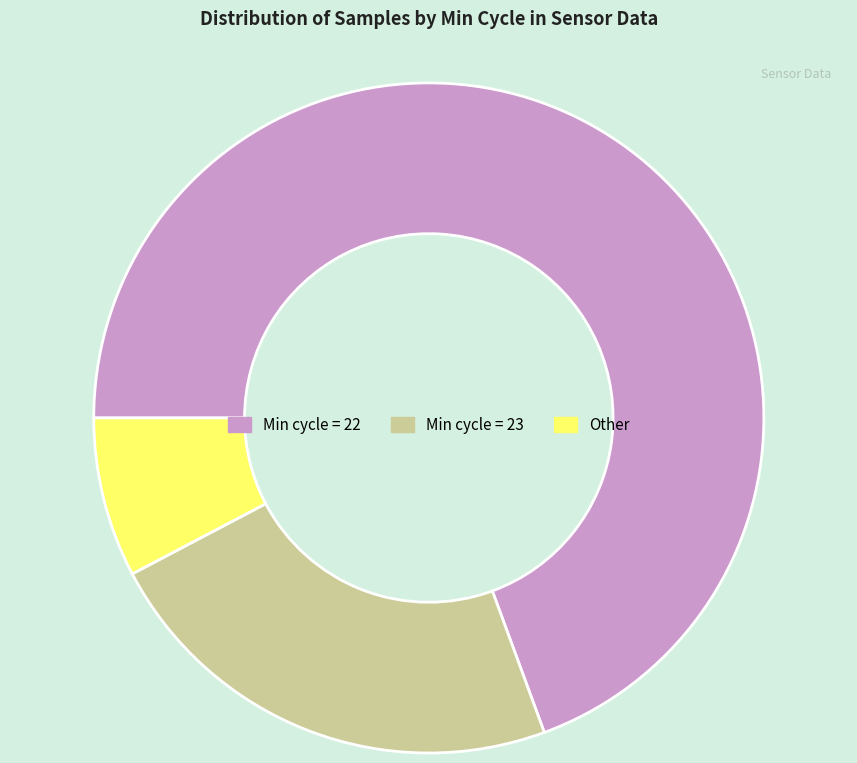

What is the ratio of the value at Min cycle = 23 to the value at Min cycle = 22?

0.3